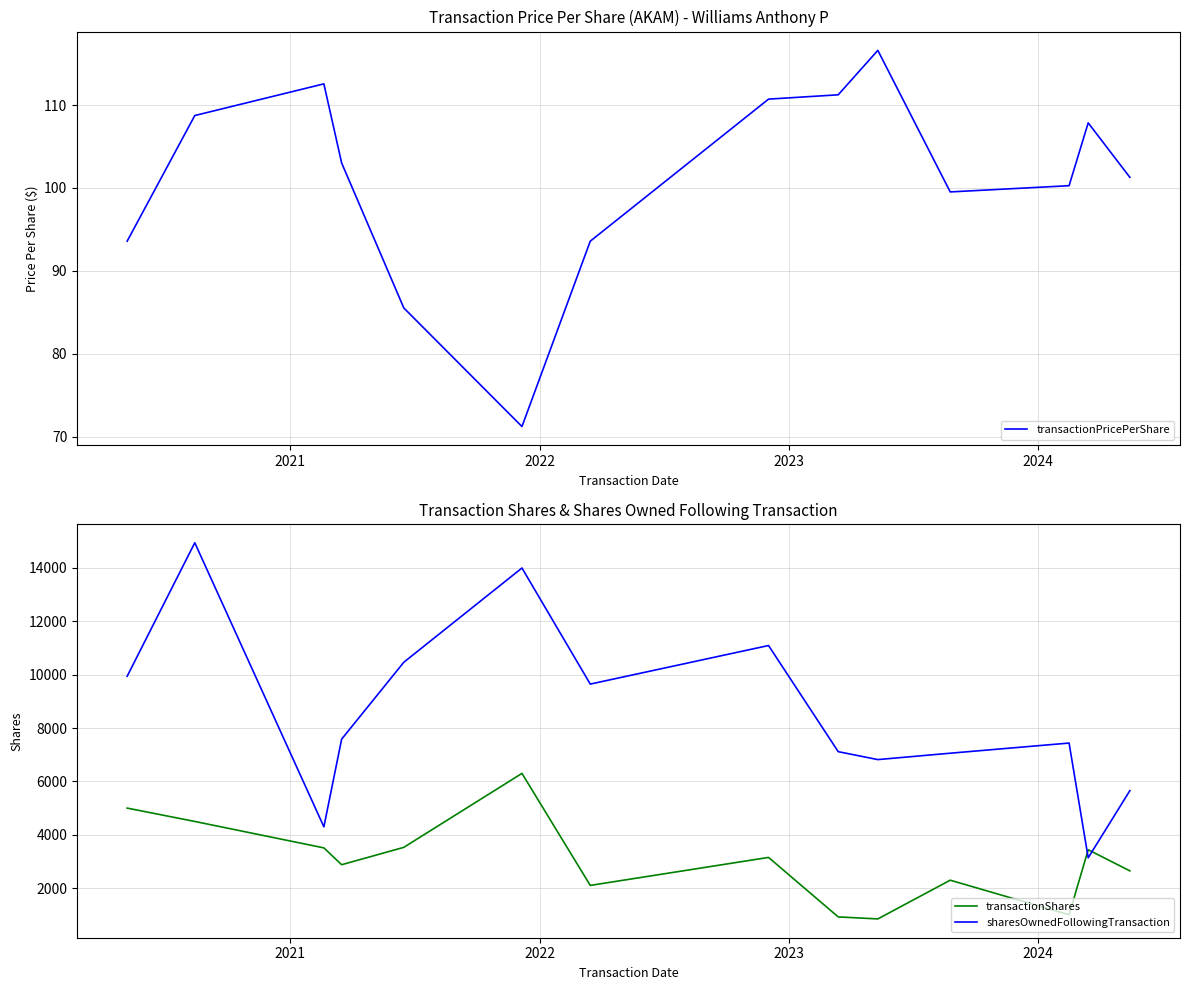

True or false: sharesOwnedFollowingTransaction has more than 0 interior local peaks.

True